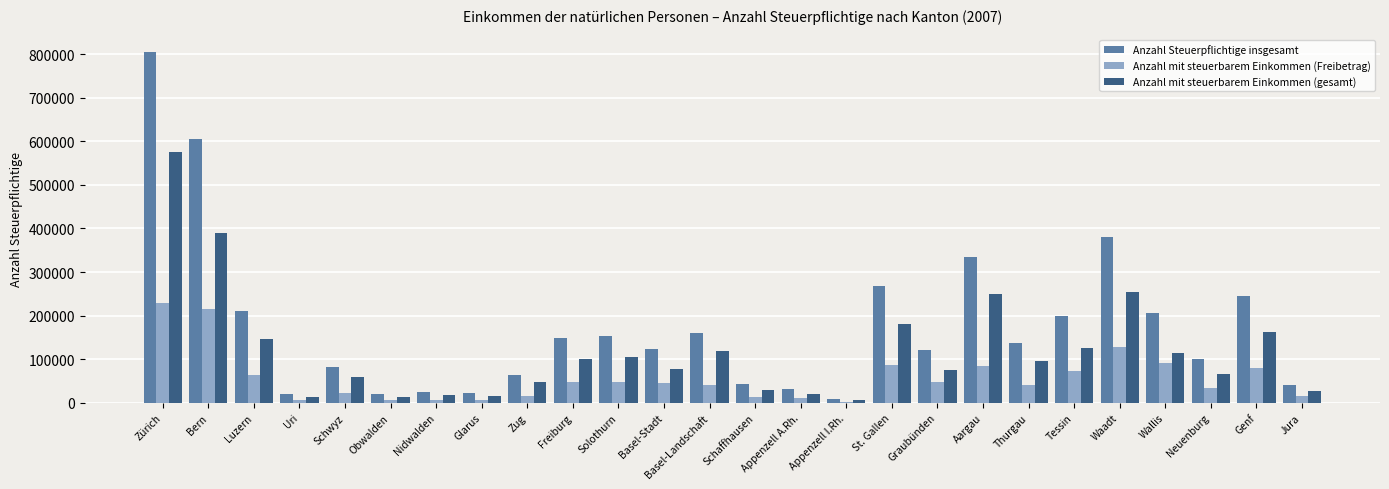

What are all the series names shown in the legend?

Anzahl Steuerpflichtige insgesamt, Anzahl mit steuerbarem Einkommen (Freibetrag), Anzahl mit steuerbarem Einkommen (gesamt)